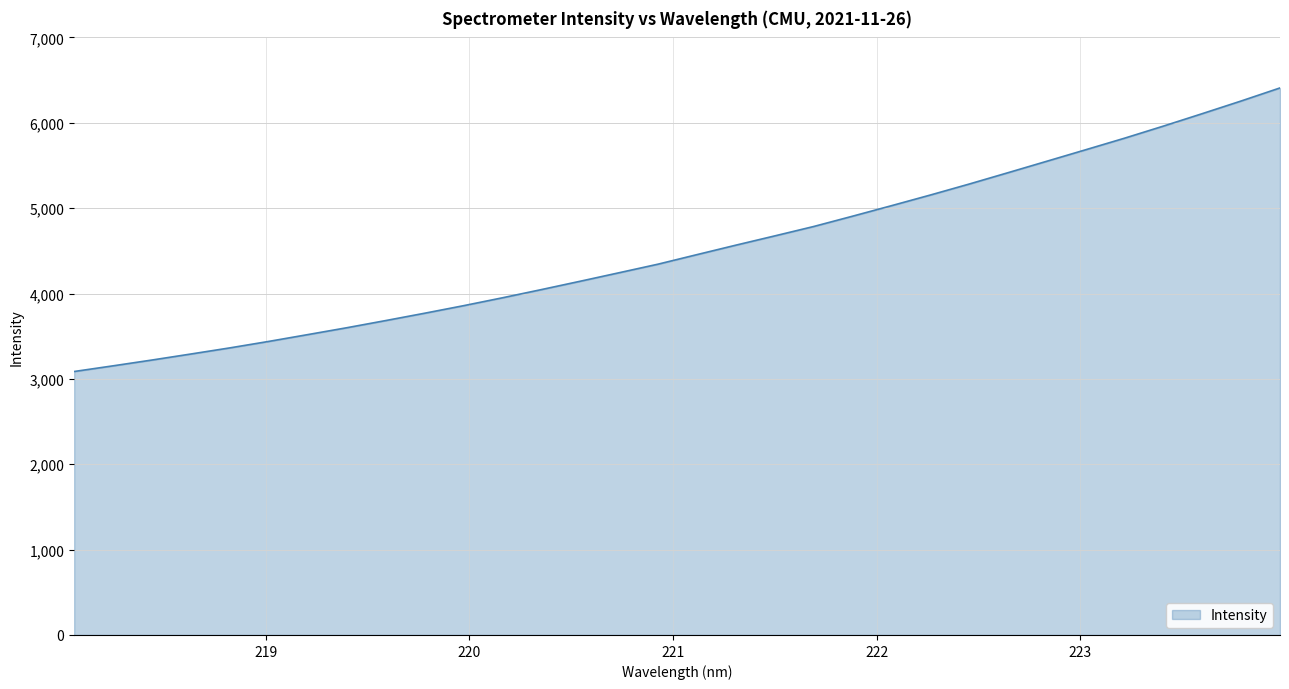

What is the greatest value displayed?

6408.2